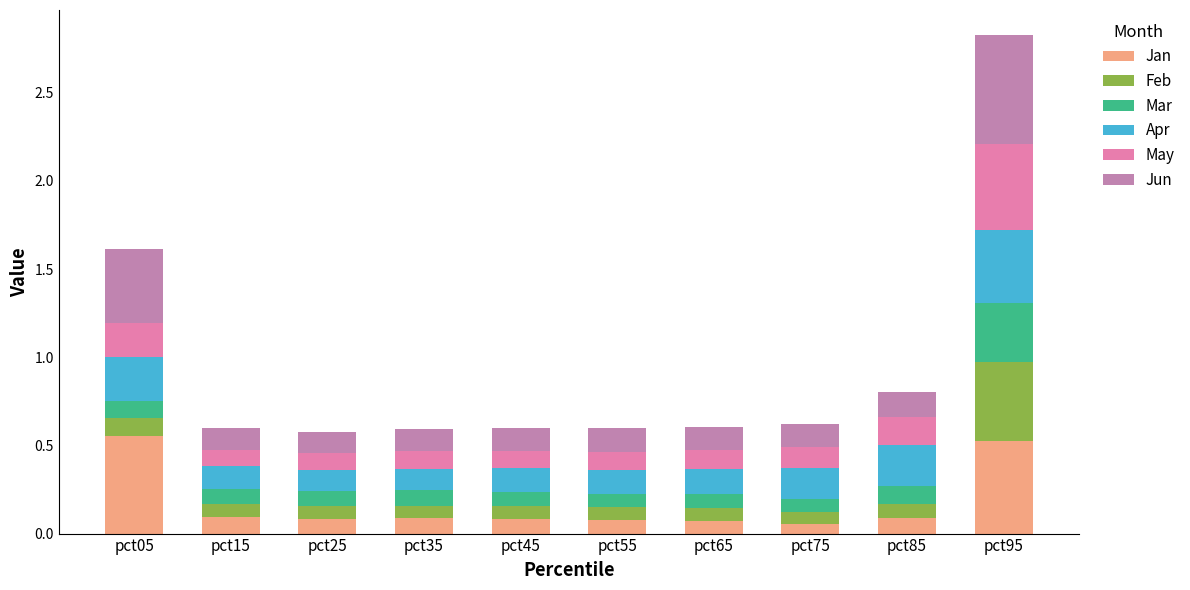

Is it true that Jan equals 0.1 at pct75?

True